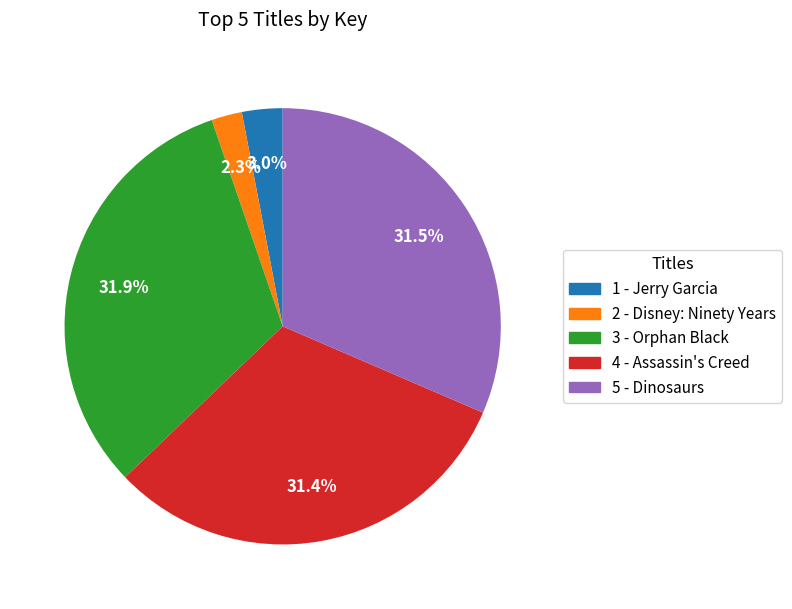

What is the ratio of the value at 1 - Jerry Garcia to the value at 4 - Assassin's Creed?

0.1